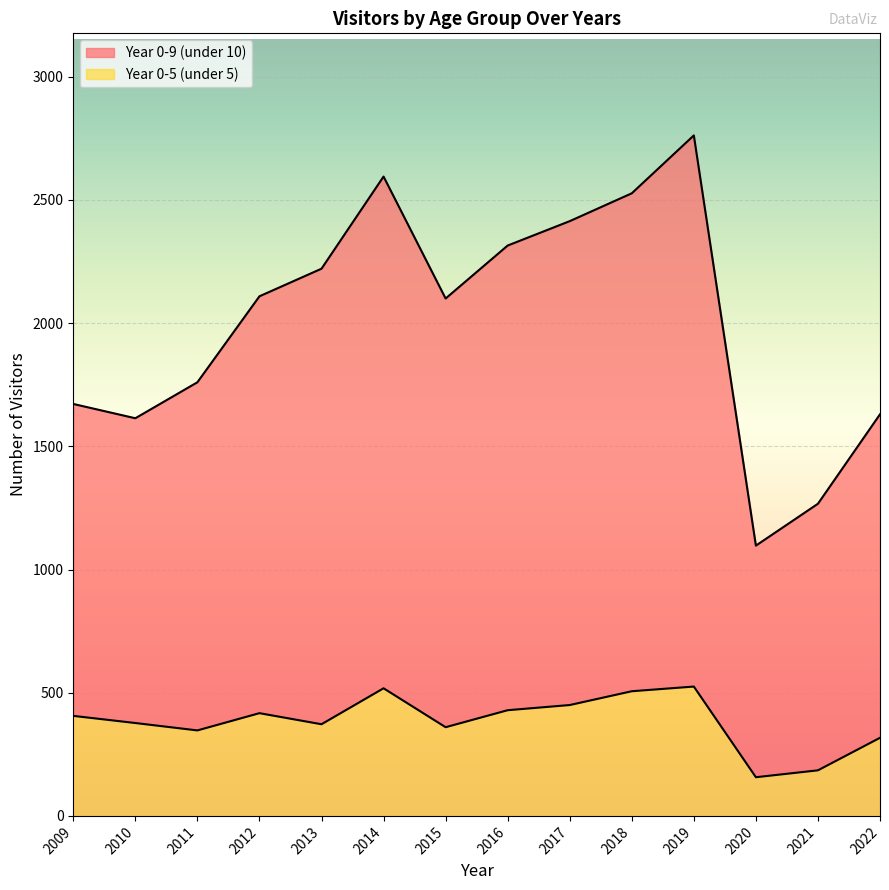

Which series changed the most between 2012 and 2017?

Year 0-9 (under 10)